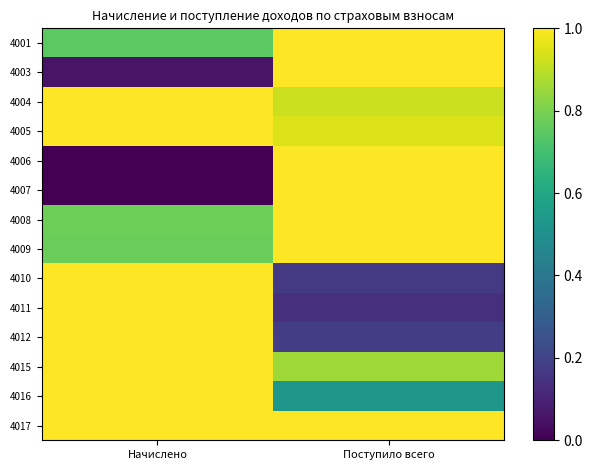

Which series changed the most between Начислено and Поступило всего?

4006